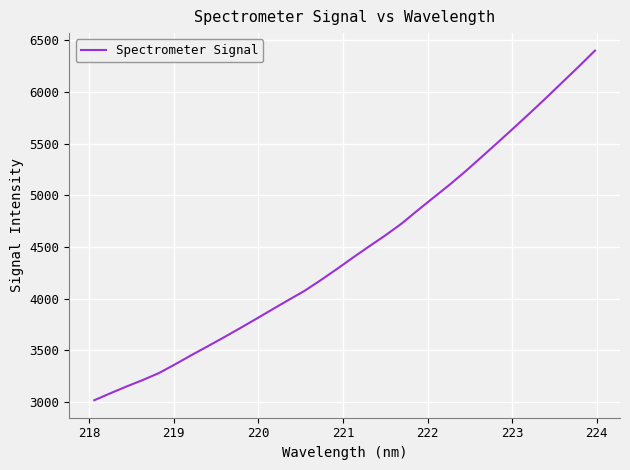

What is the sum of all values?

143094.8